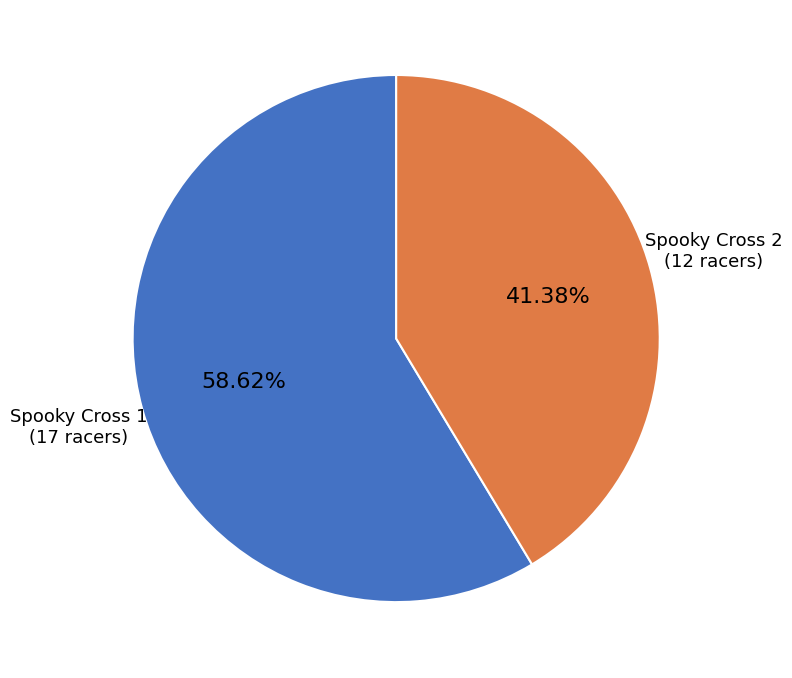

Which category accounts for the majority?

Spooky Cross 1